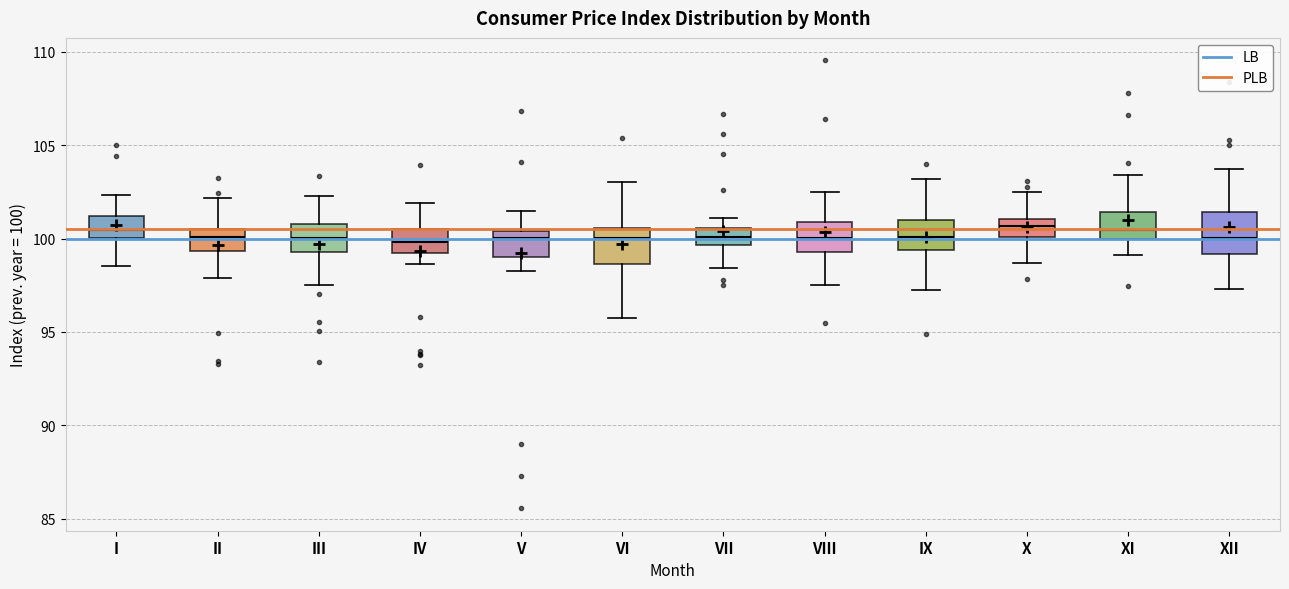

Where does the median line of the box for IX sit on the y-axis? The values are not printed on the chart, so give them approximately, as read against the axis.

100.0